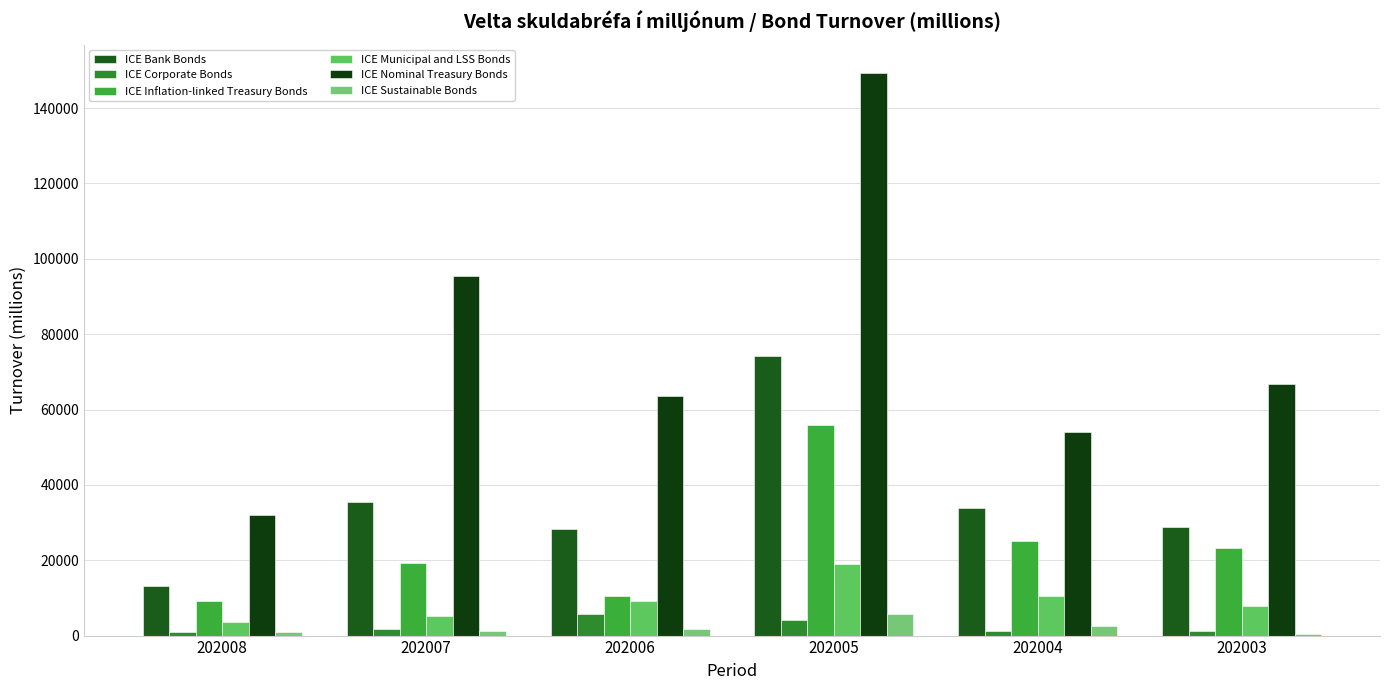

At which category is the sum across all series the highest?

202005